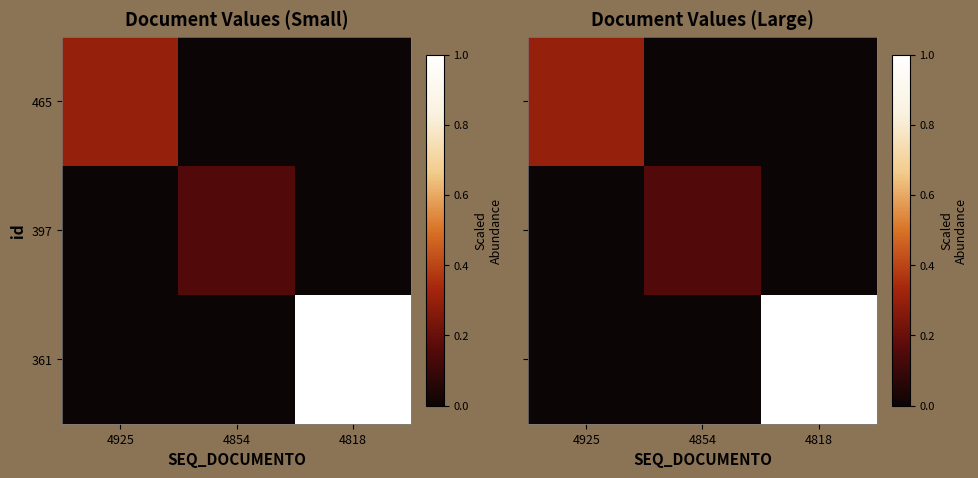

What is the spread (max minus min) of values at 4854?

0.1